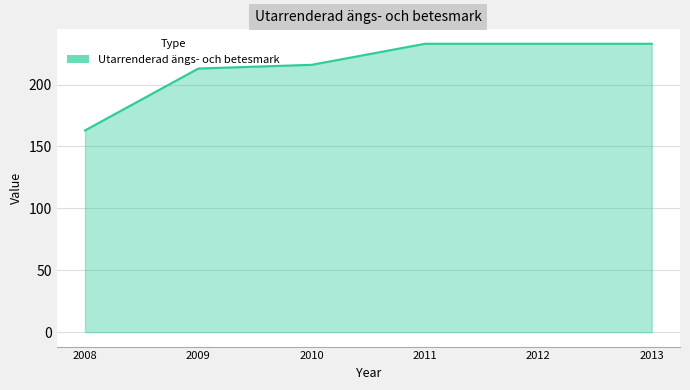

What is the change in value from 2008 to 2011?

+70